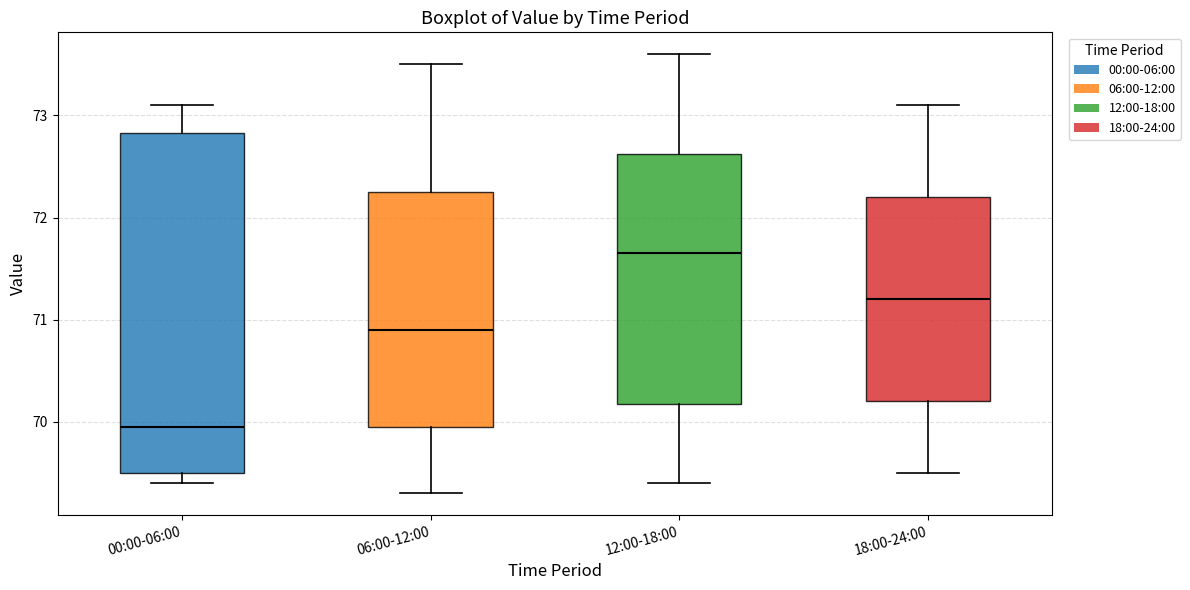

Reading left to right, read every box against the y-axis: the position of its median line, the range the box covers, and the ends of its whiskers. The values are not printed on the chart, so give them approximately, as read against the axis.

00:00-06:00: median 70.0, box 69.5 to 72.8, whiskers 69.4 to 73.1
06:00-12:00: median 70.9, box 70.0 to 72.3, whiskers 69.3 to 73.5
12:00-18:00: median 71.7, box 70.2 to 72.6, whiskers 69.4 to 73.6
18:00-24:00: median 71.2, box 70.2 to 72.2, whiskers 69.5 to 73.1